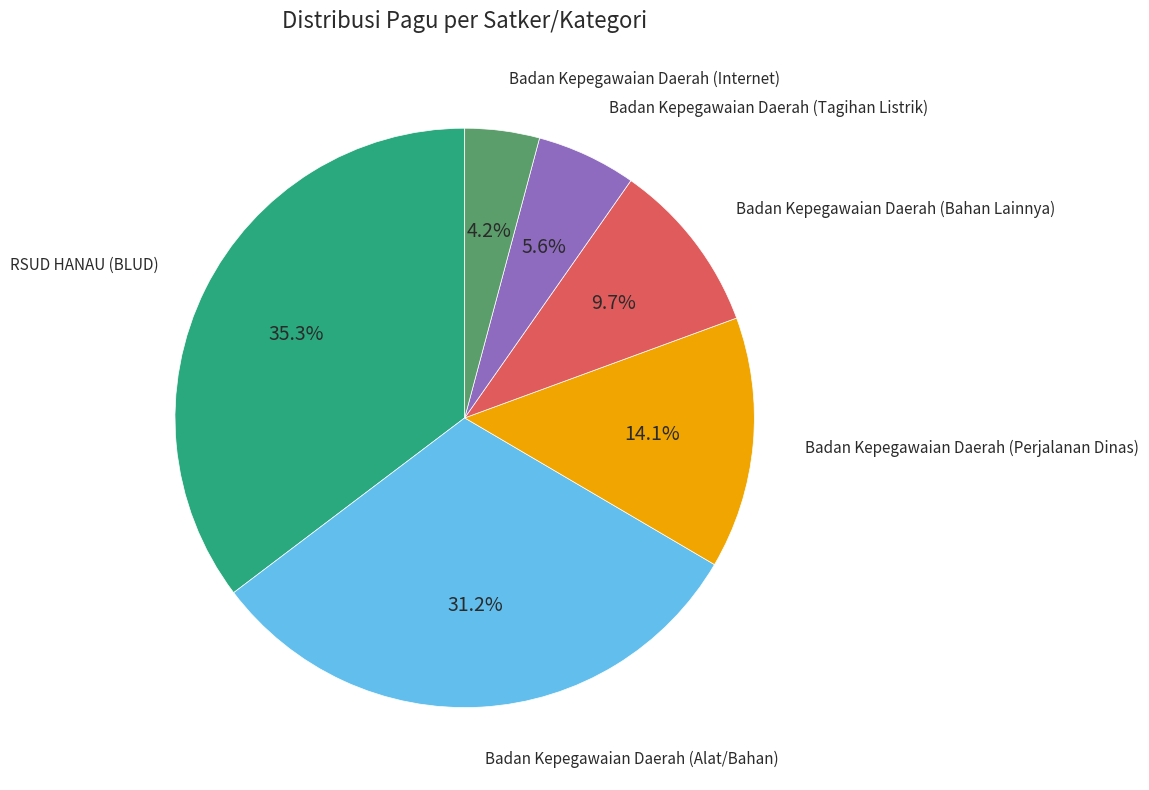

Does any single category account for the majority?

No